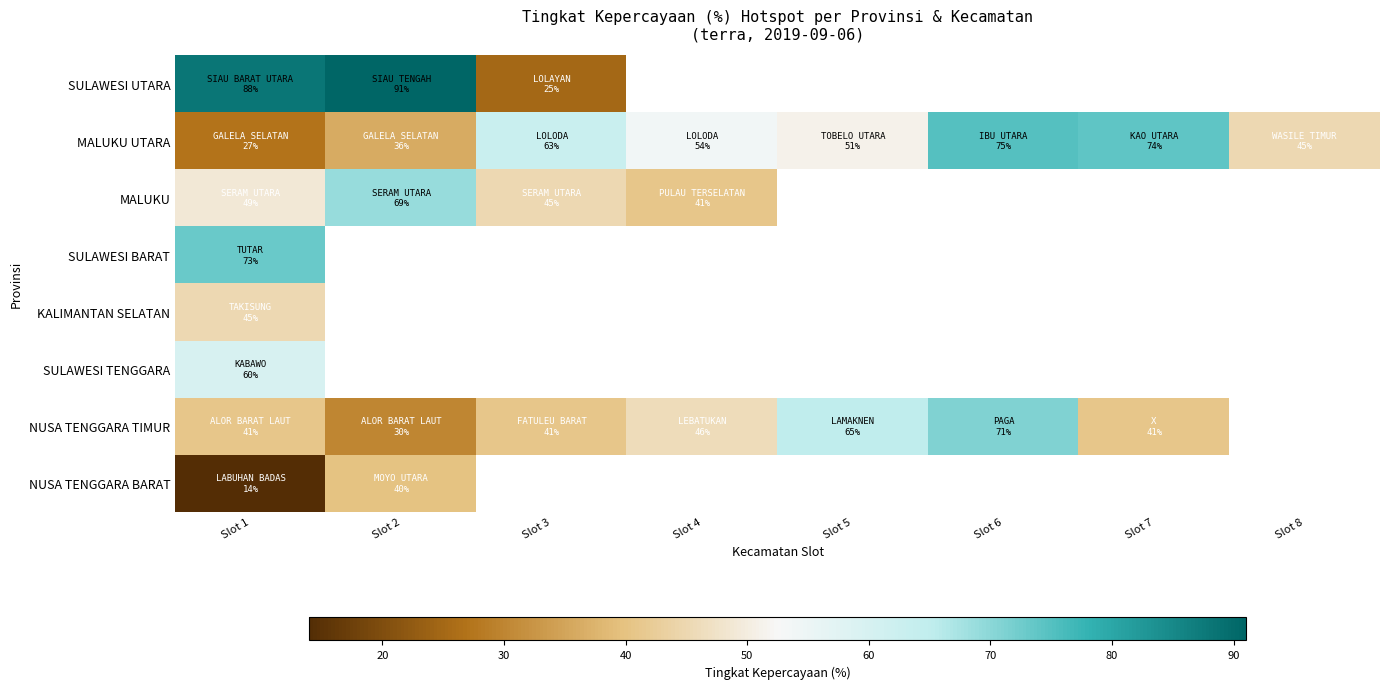

What is the difference between the maximum and minimum values in the MALUKU UTARA series?

48.0